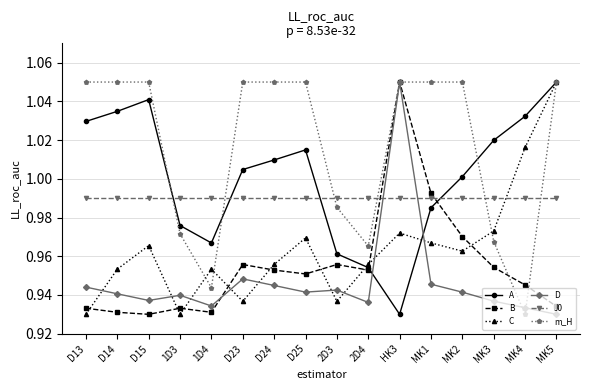

How many C values are between 0 and 1?

14